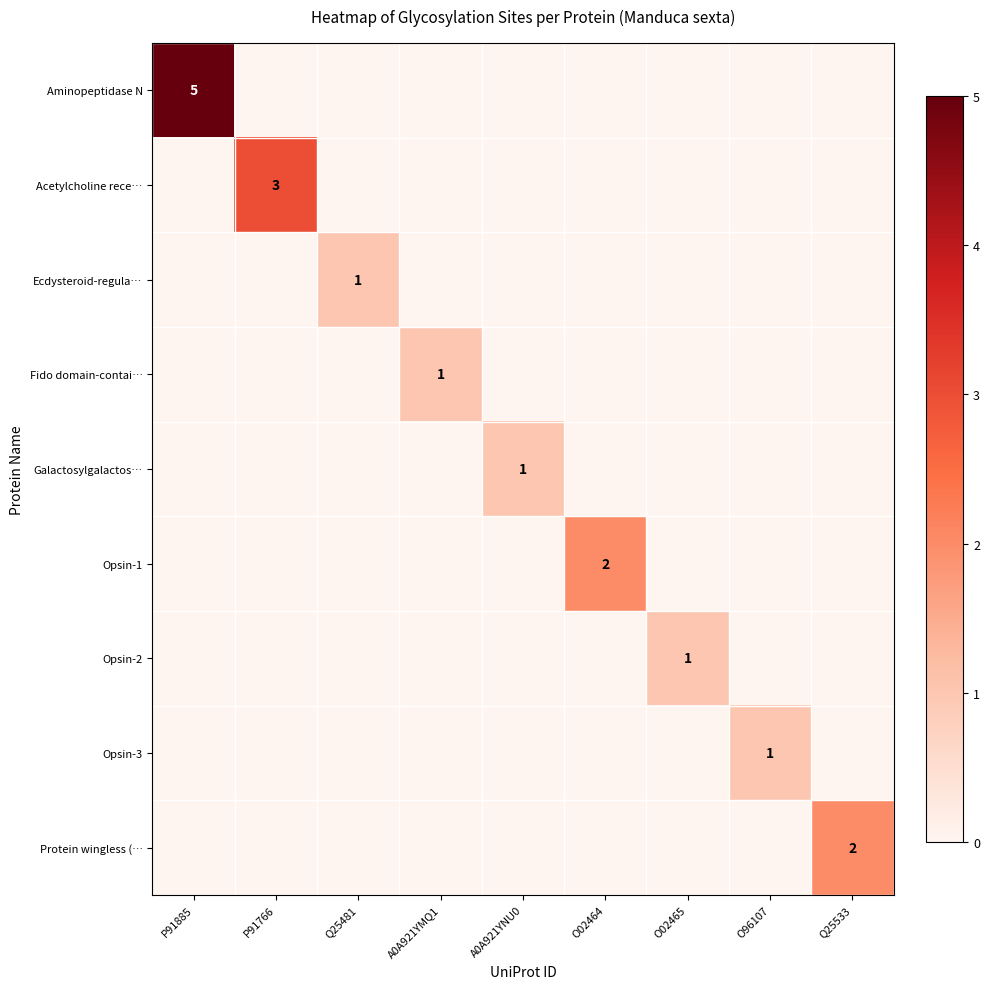

The value of Protein wingless (… at Q25533 is 3. True or false?

False